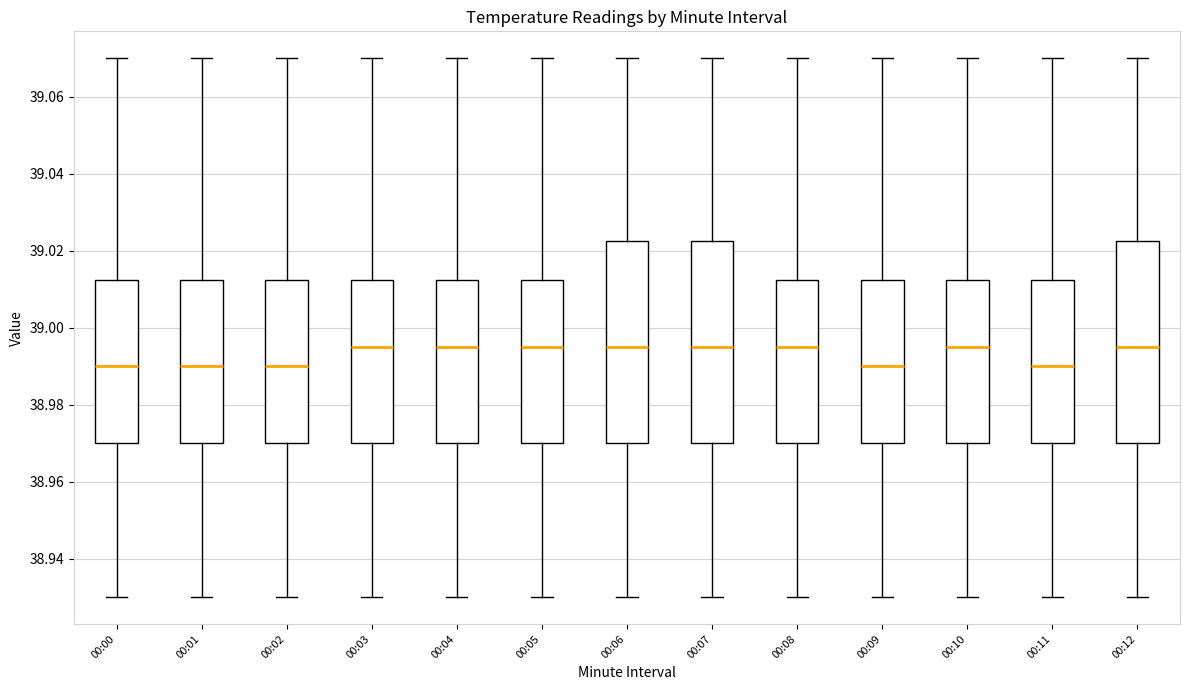

Where does the upper whisker of the box for 00:12 end on the y-axis? The values are not printed on the chart, so give them approximately, as read against the axis.

39.070